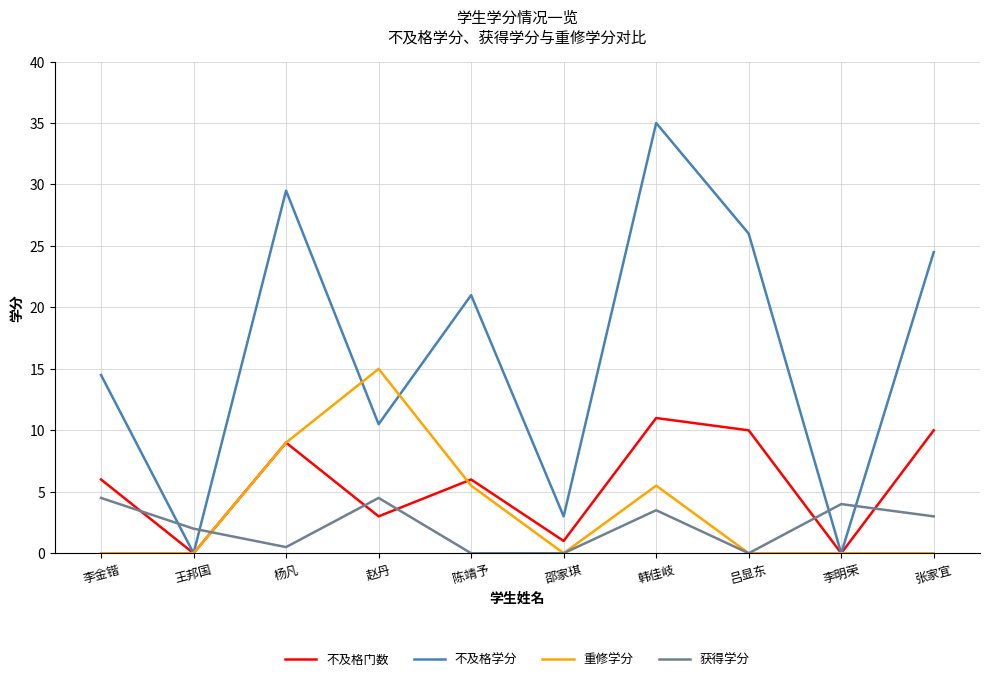

After their last crossing, which series has the higher values: 不及格门数 or 获得学分?

不及格门数